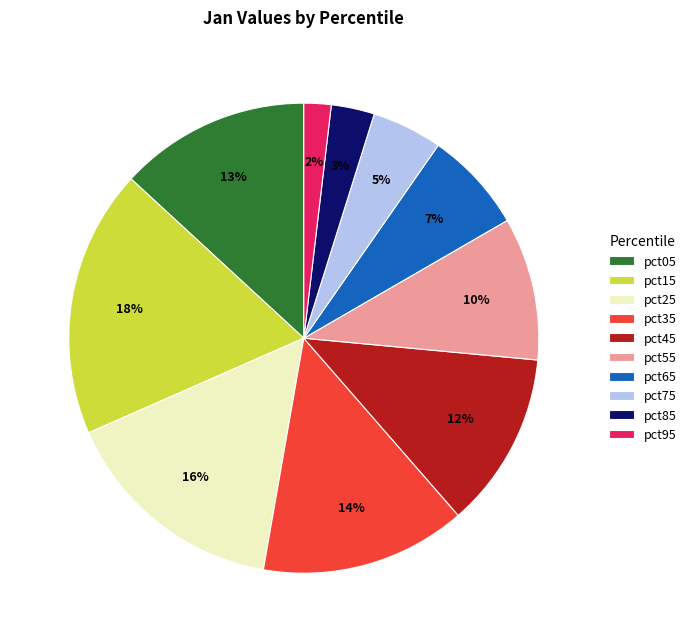

How many slices are in this pie chart?

10